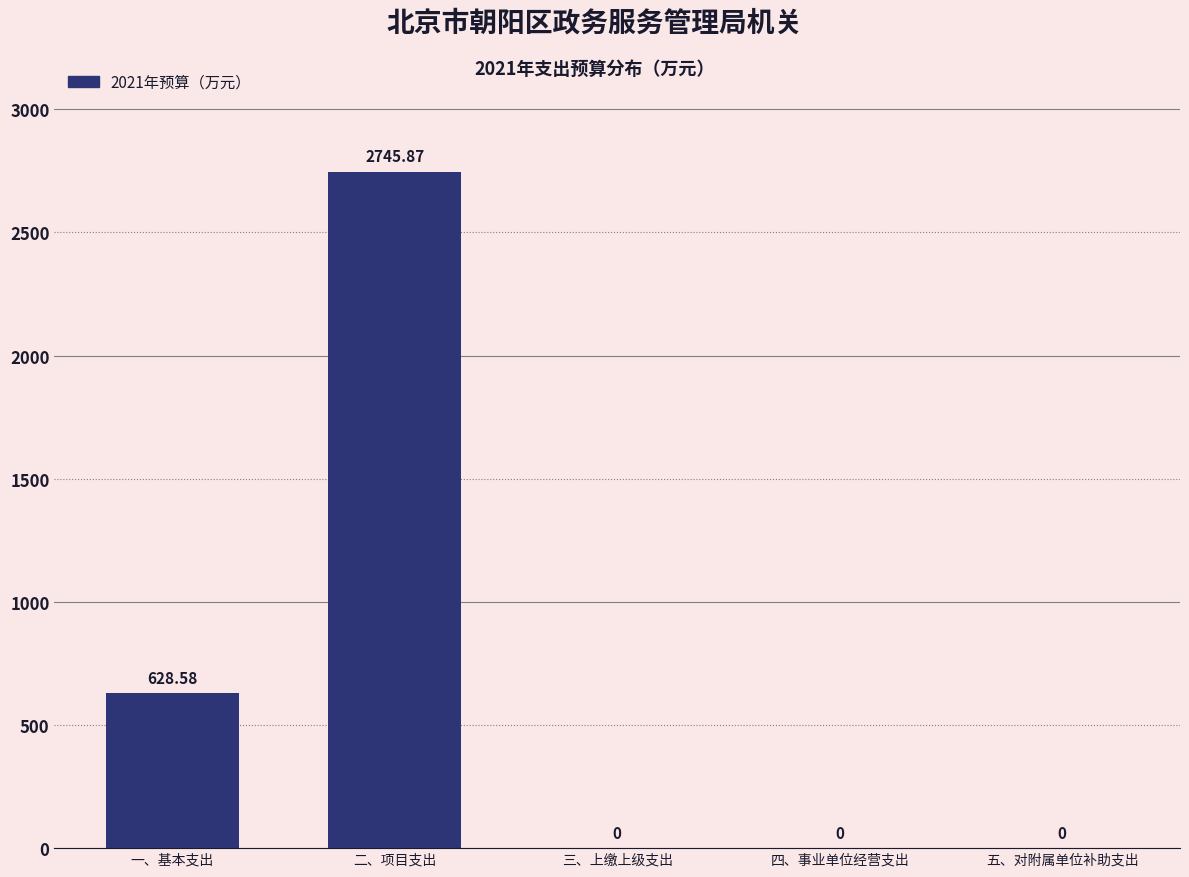

At which label is the value closest to 1372?

一、基本支出